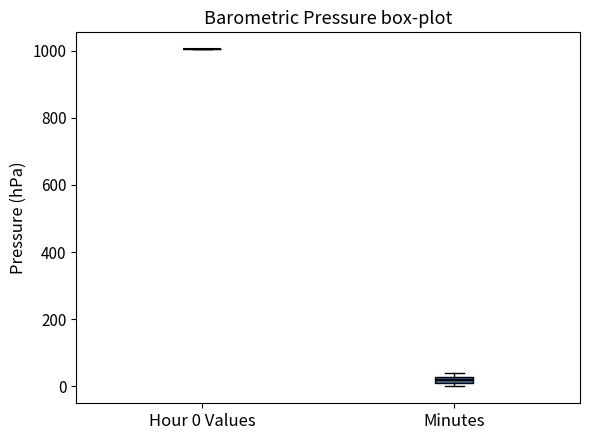

Where is the upper edge of the box for Minutes on the y-axis? The values are not printed on the chart, so give them approximately, as read against the axis.

20